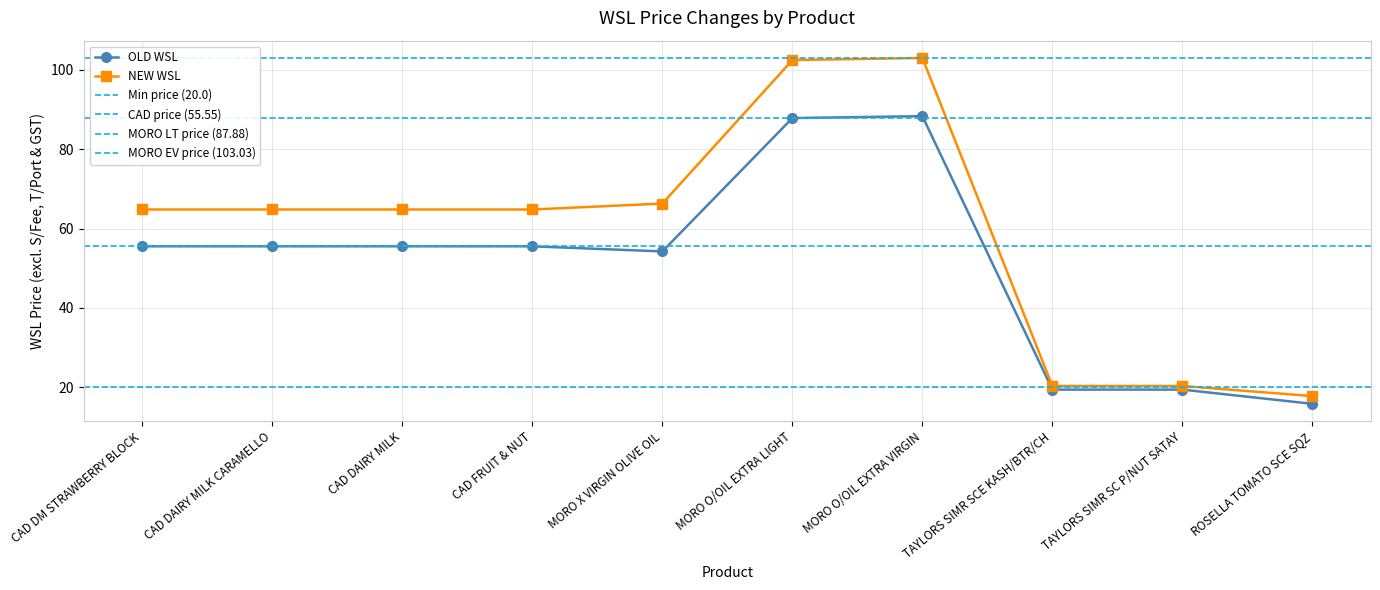

Which series has the largest total across all categories?

NEW WSL